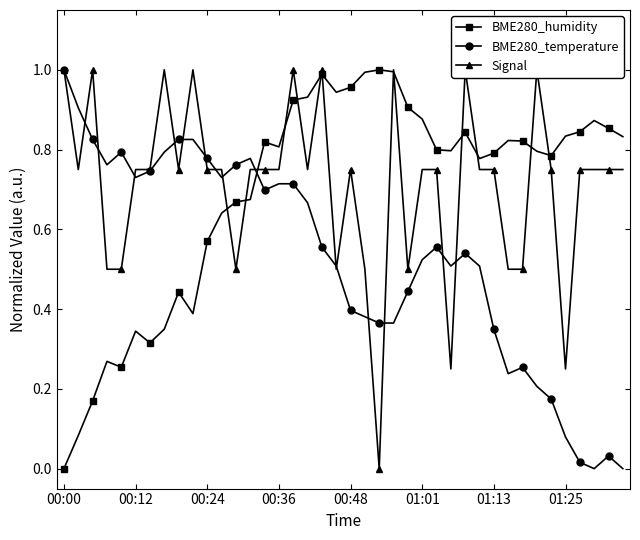

How many categories are shown in the chart?

40